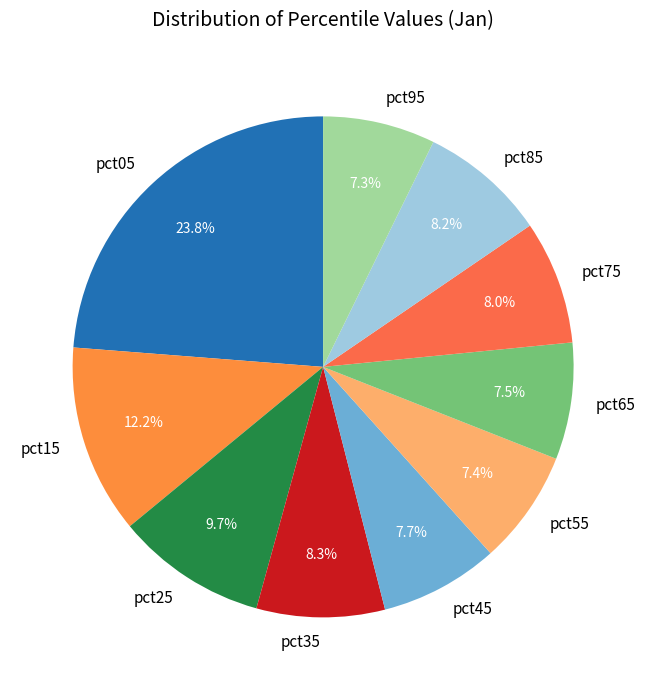

Does pct15 account for over 50% of the chart?

No